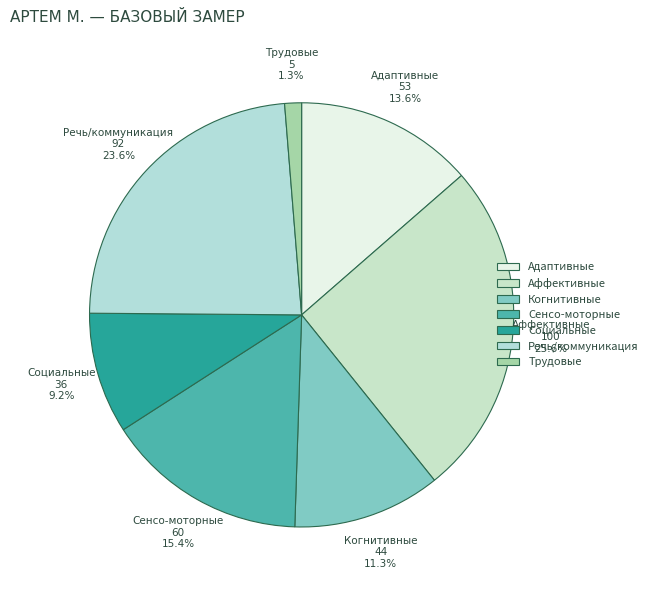

Is there any slice that represents more than half of the pie?

No